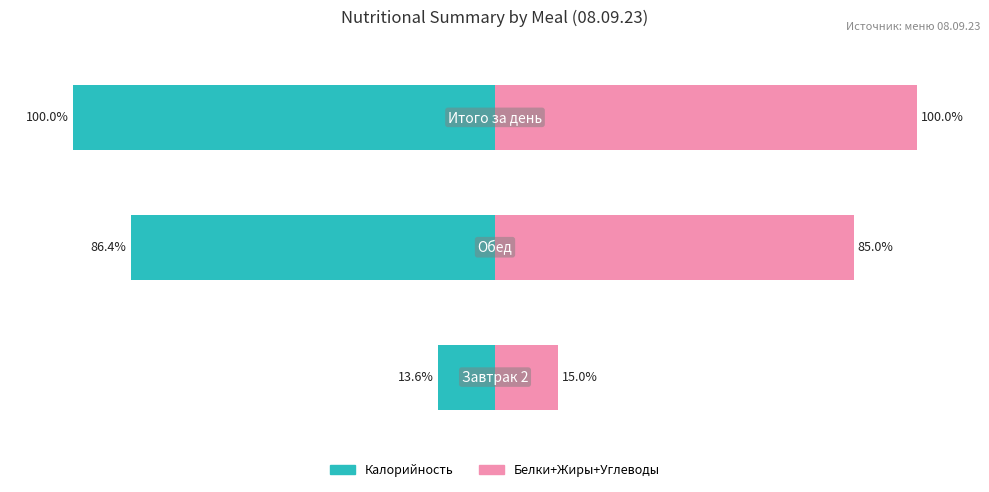

What is the difference between the Калорийность values at 0 and 2?

86.4